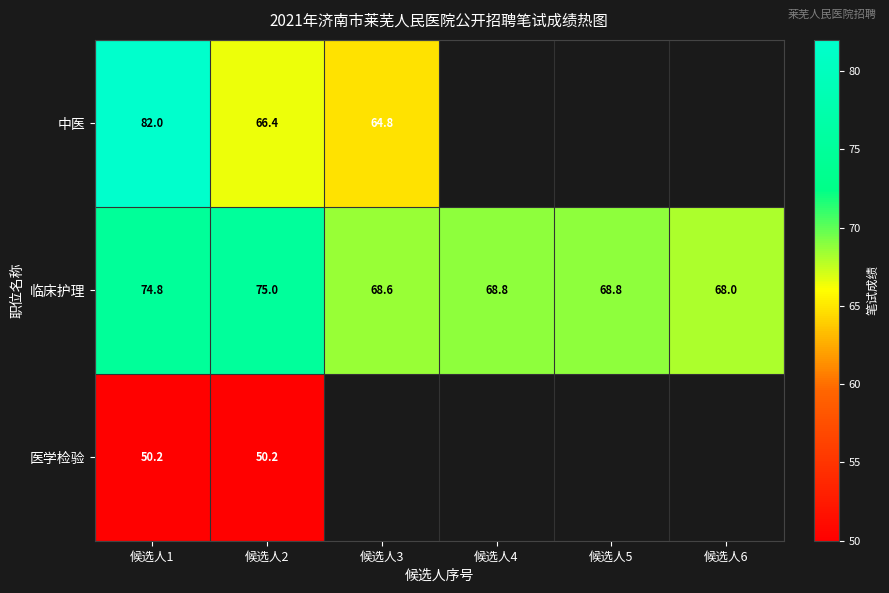

Is the value of 中医 at 候选人1 greater than the value of 临床护理 at 候选人2?

Yes